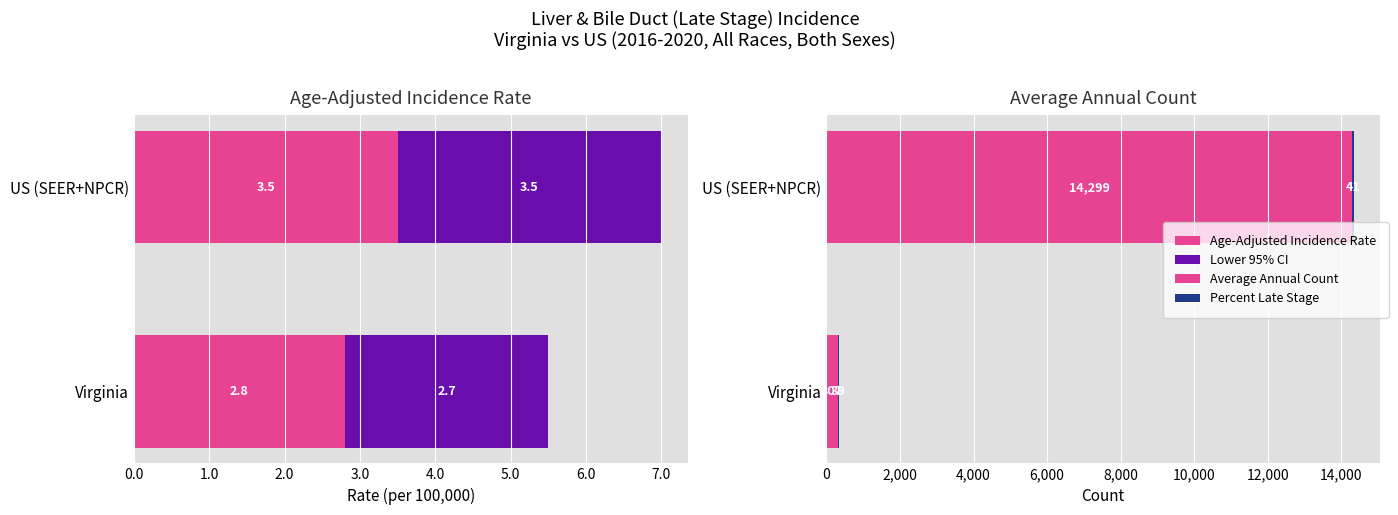

Rank the categories by Average Annual Count value from lowest to highest.

Virginia, US (SEER+NPCR)